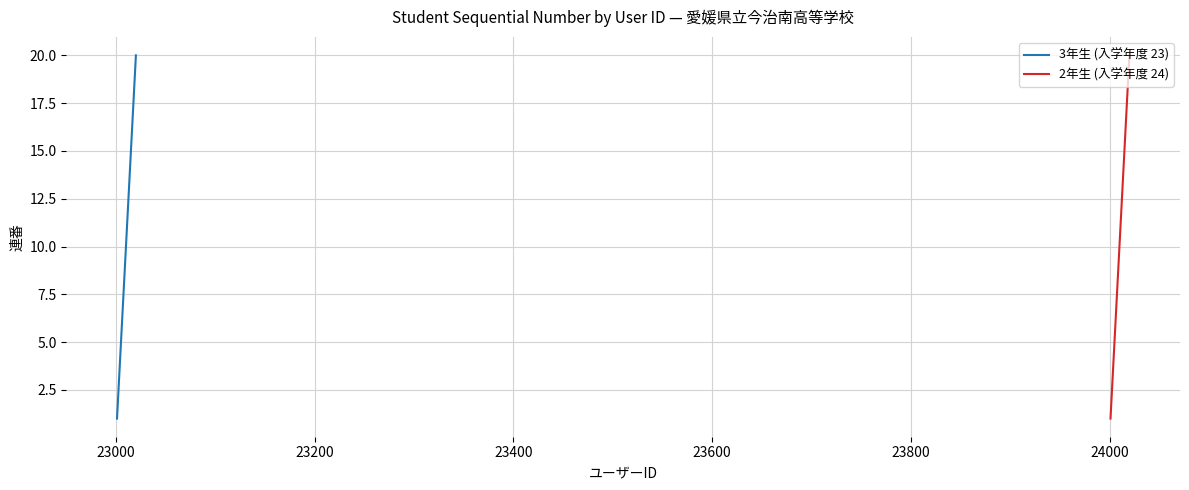

True or false: 3年生 (入学年度 23) and 2年生 (入学年度 24) intersect in this chart.

False